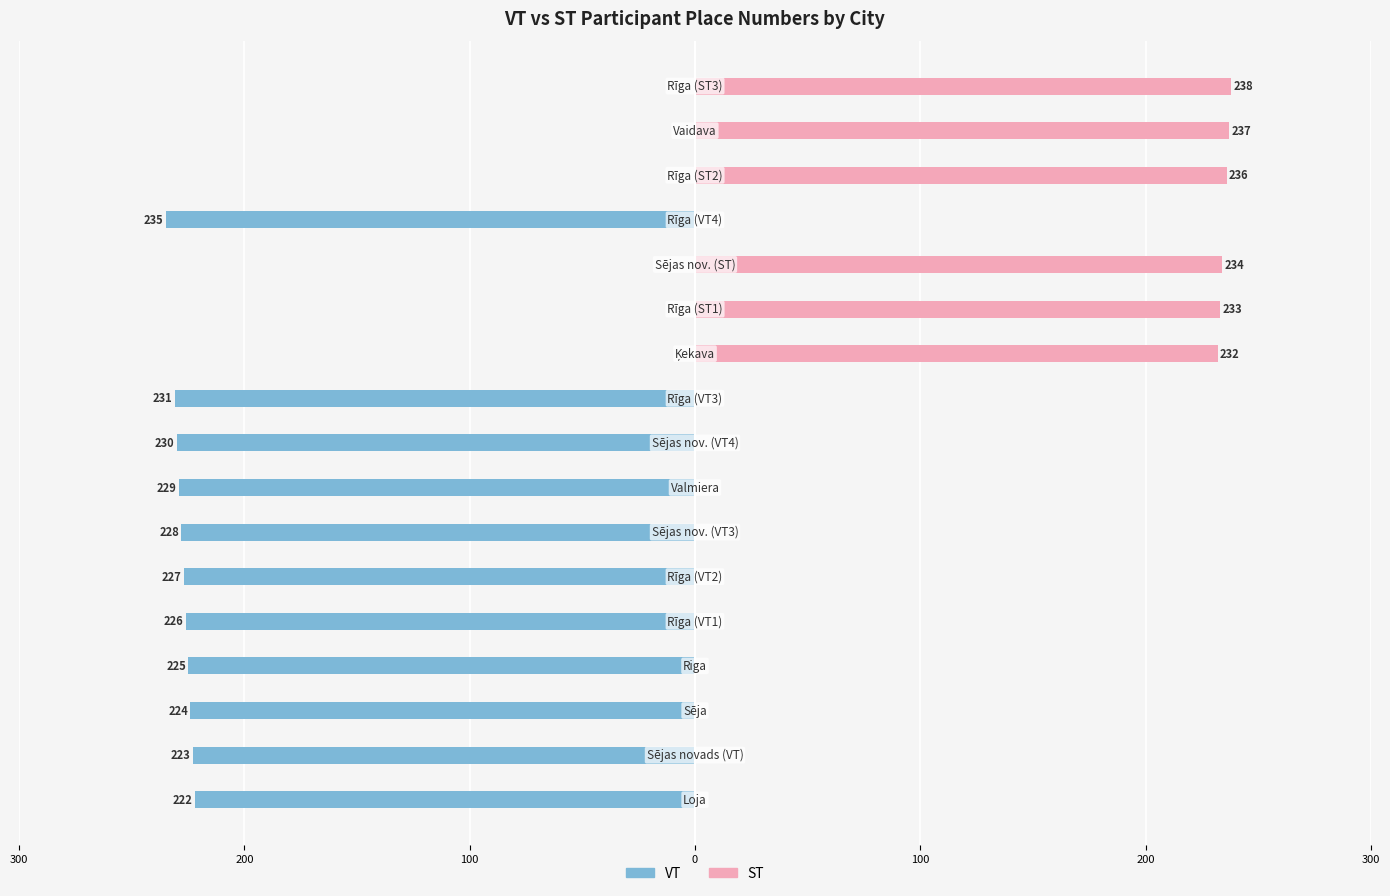

Does the chart contain any negative values?

Yes